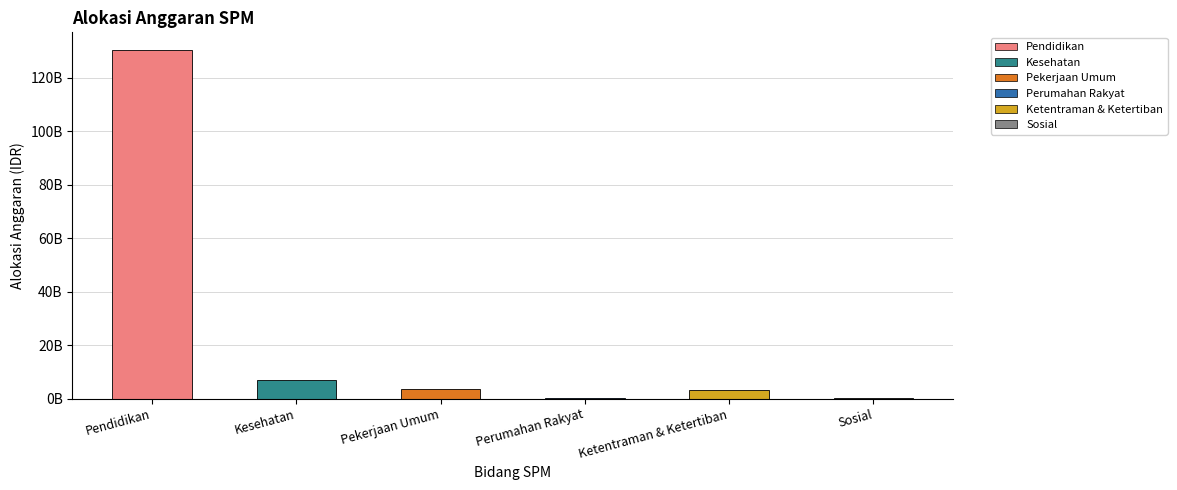

How many values exceed 3412000000?

2